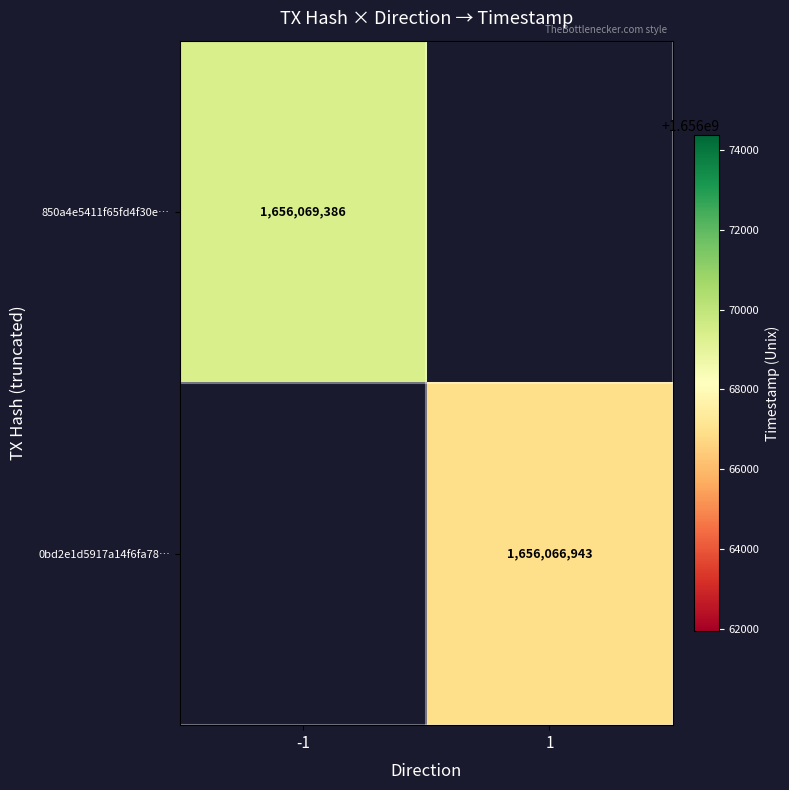

True or false: 0bd2e1d5917a14f6fa78… has a value of 1656066943 at 1.

True